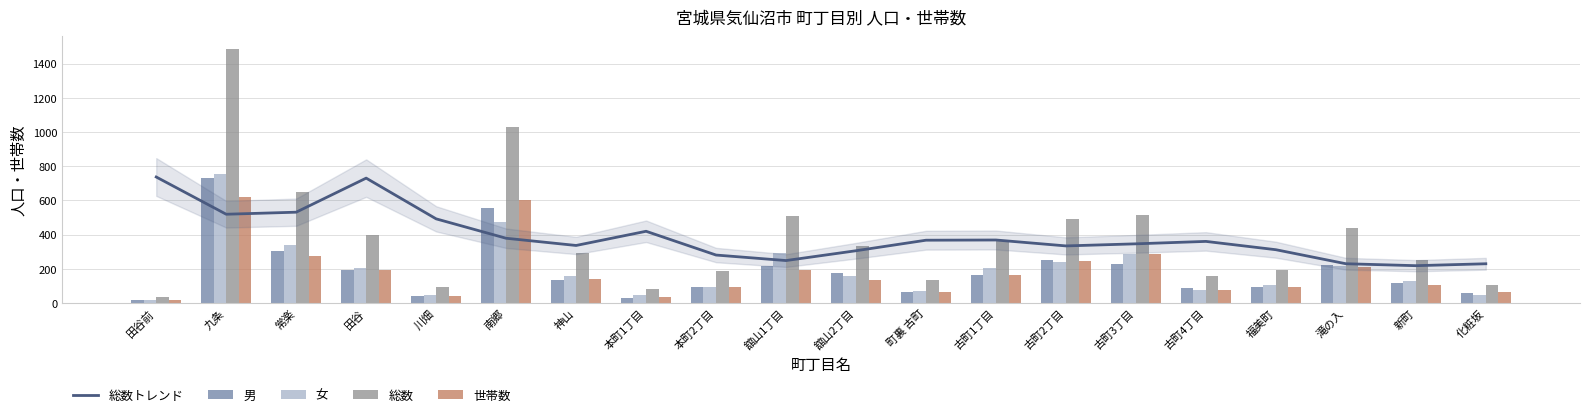

Which label corresponds to the smallest value in the chart?

田谷前